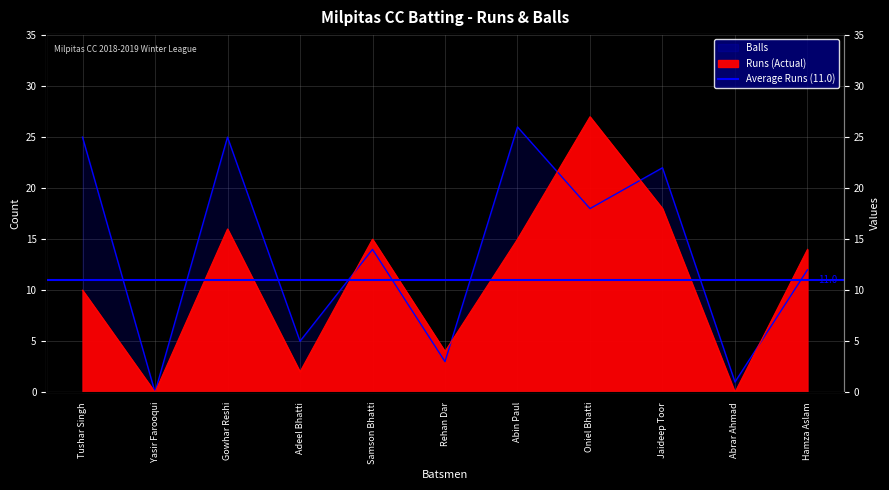

What is the maximum value for Runs?

27